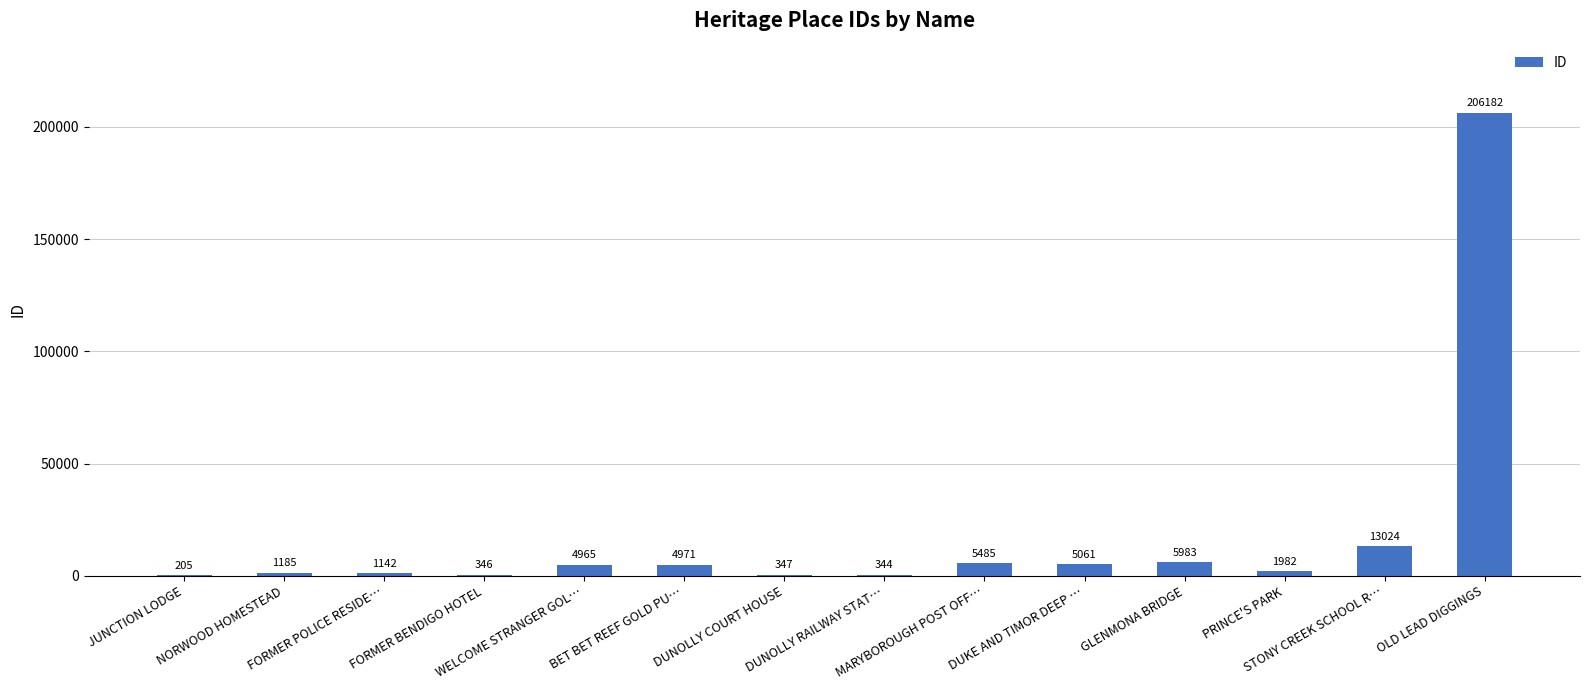

Which category has the highest value across all series?

OLD LEAD DIGGINGS